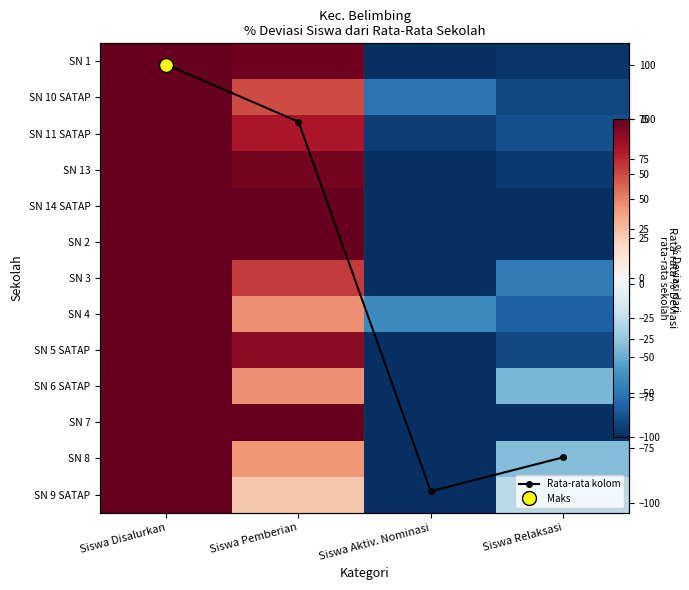

True or false: Rata-rata kolom has a value of -31.2 at Siswa Aktiv. Nominasi.

False